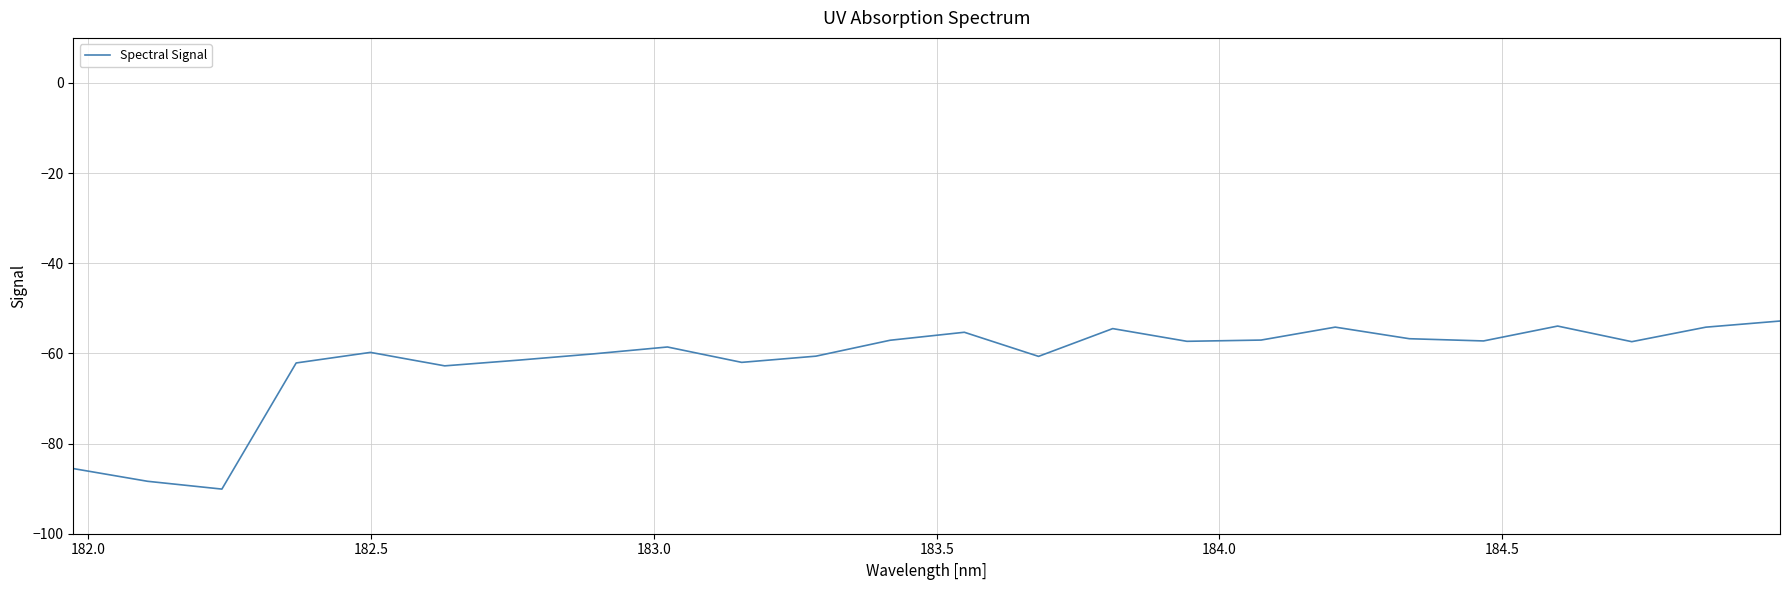

What is the maximum value shown in the chart?

-52.8